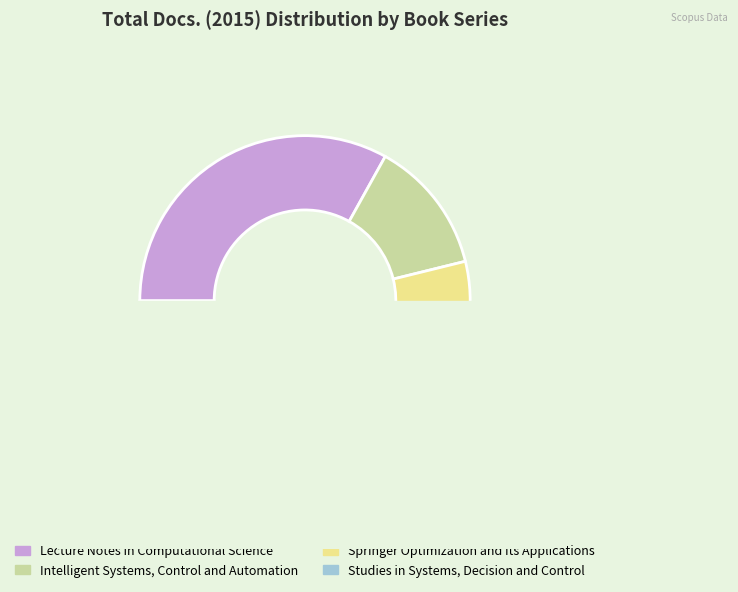

Is it true that Studies in Systems, Decision and Control is 20% of the pie?

False